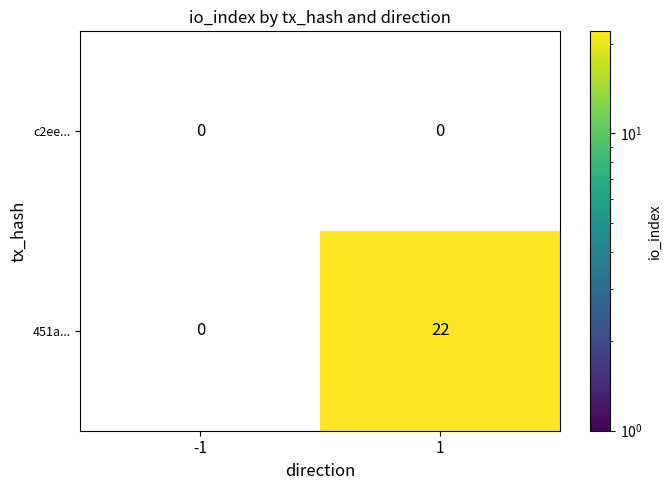

At 1, list the series in order from smallest to largest.

c2ee..., 451a...